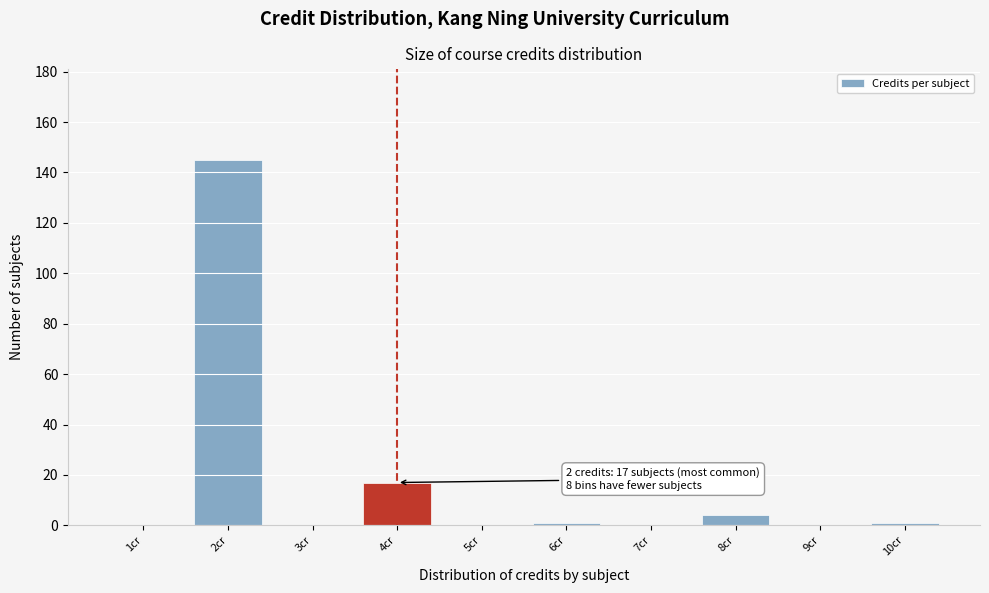

Over which range of the x-axis is the bar tallest?

1.5 to 2.5